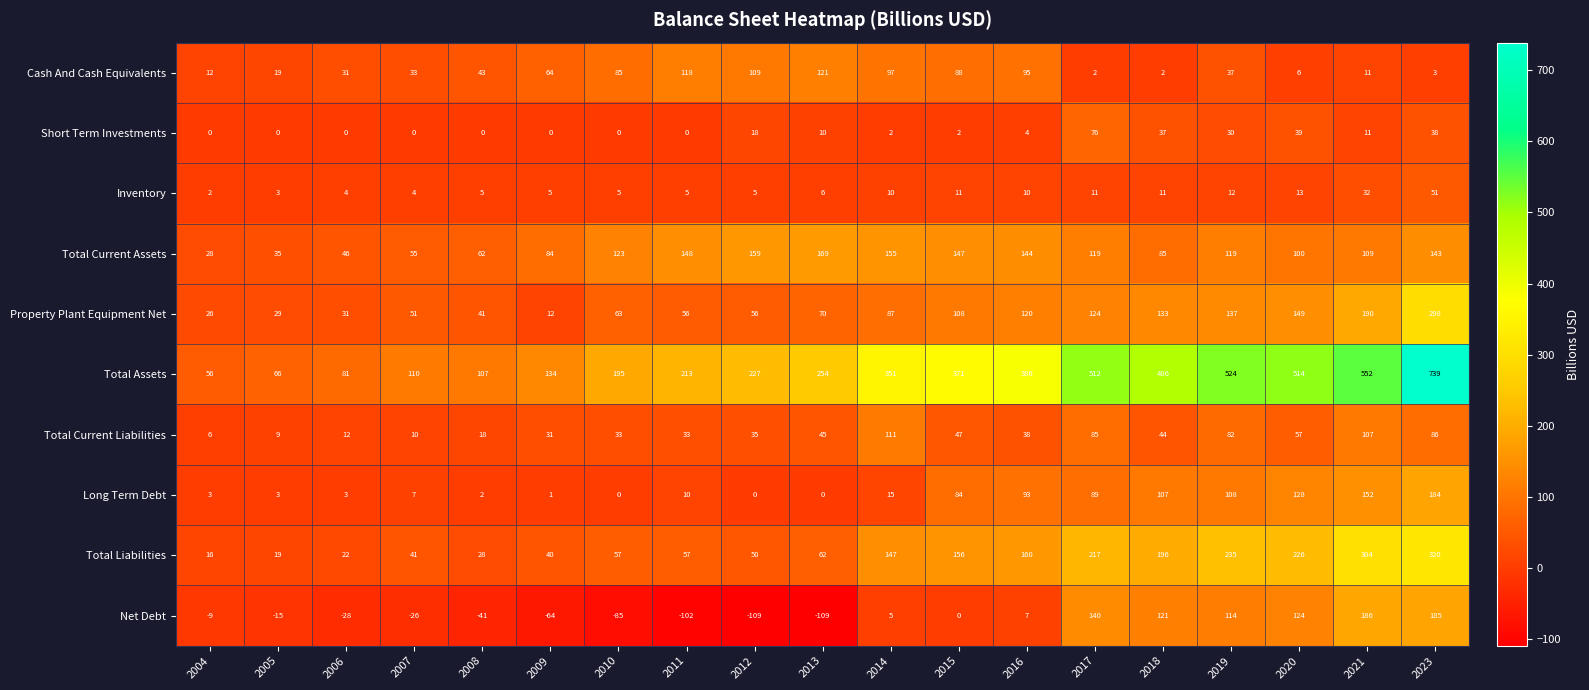

At which category is the sum across all series the highest?

2023